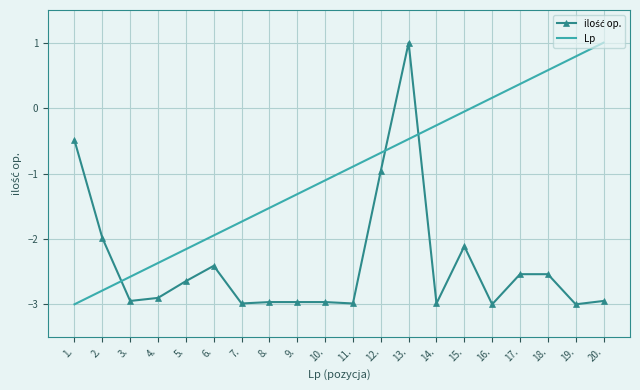

What is the difference between the highest and lowest values at 10.?

1.9